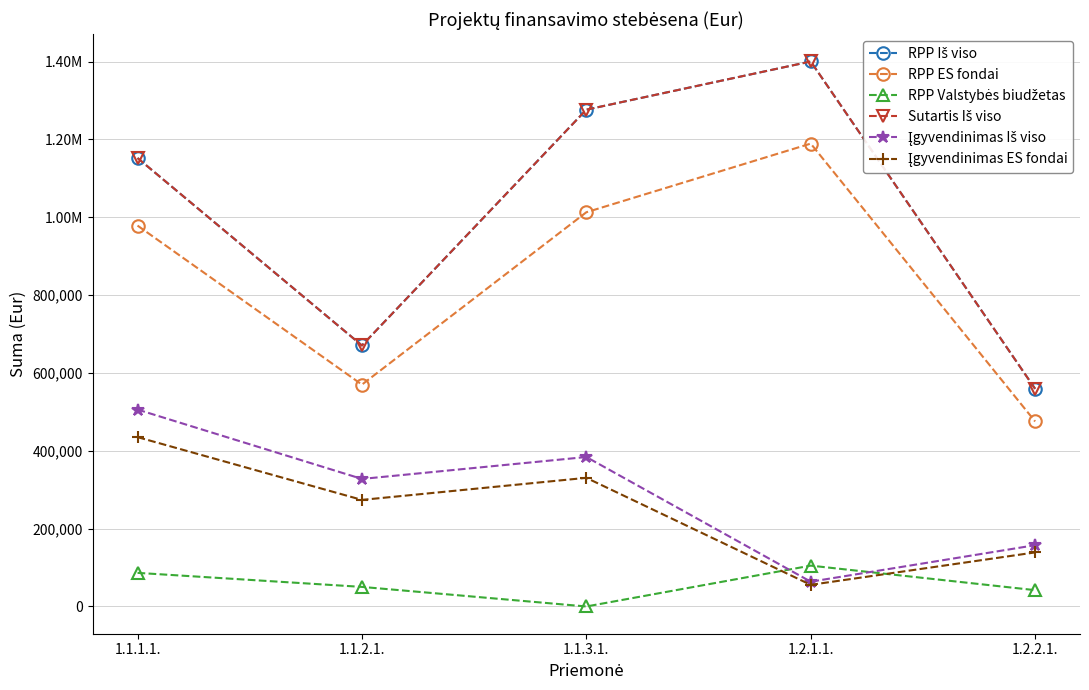

At how many categories does at least one series exceed 109764?

5